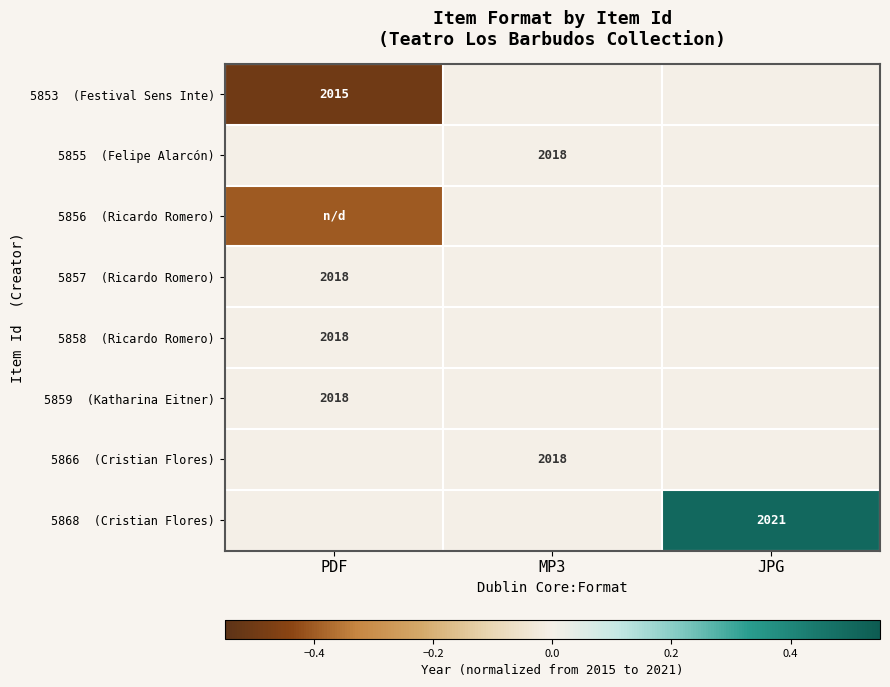

Count the number of categories in the chart.

3